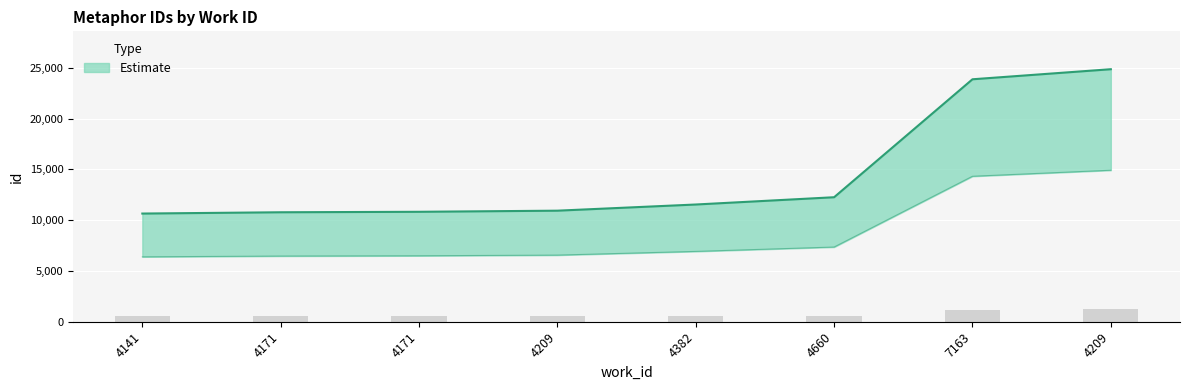

What is the sum of the values at 4382 and 4209?

22465